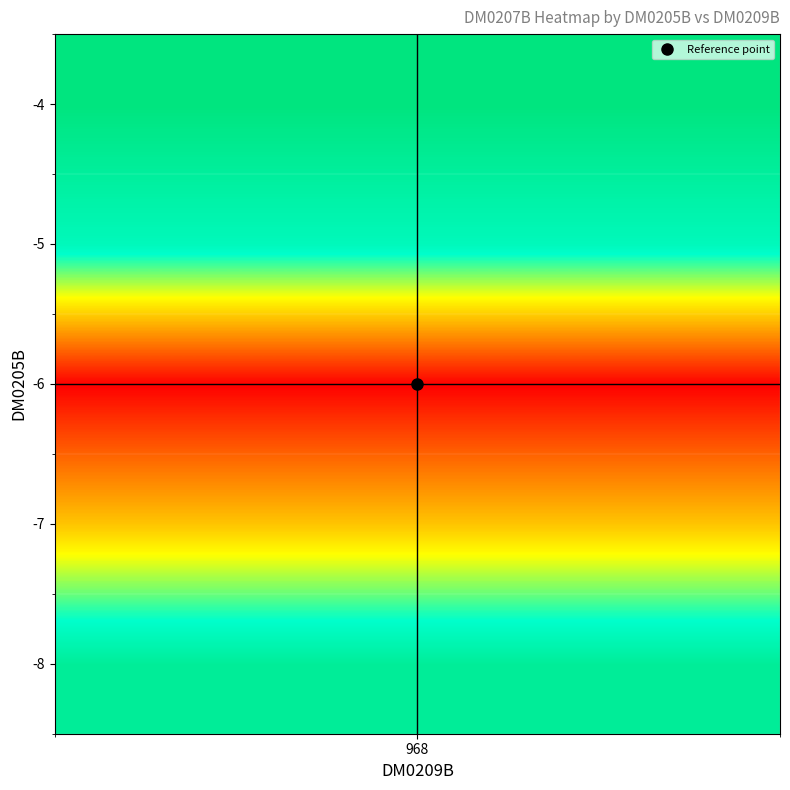

The col_vals series shows 543 at 24. True or false?

False